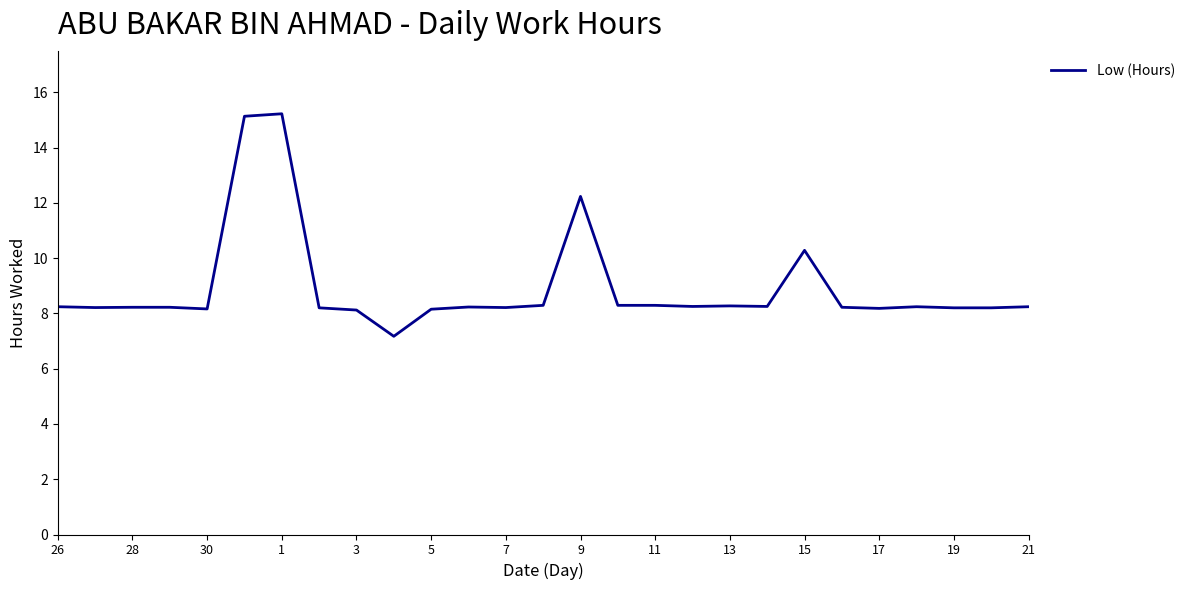

What is the smallest value displayed?

7.2